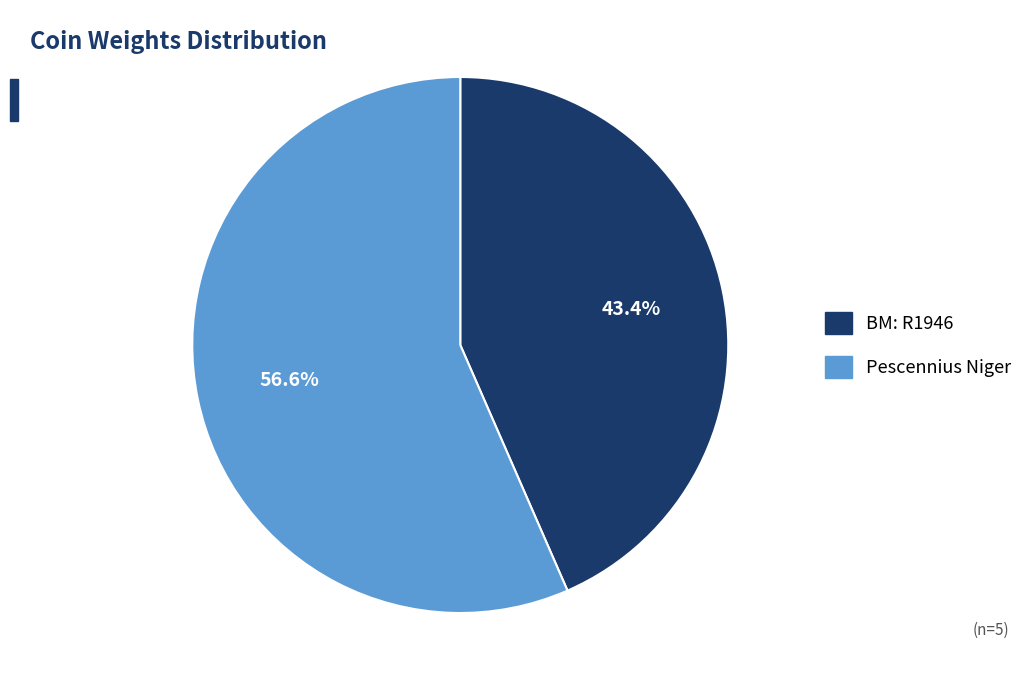

How many slices are in this pie chart?

2